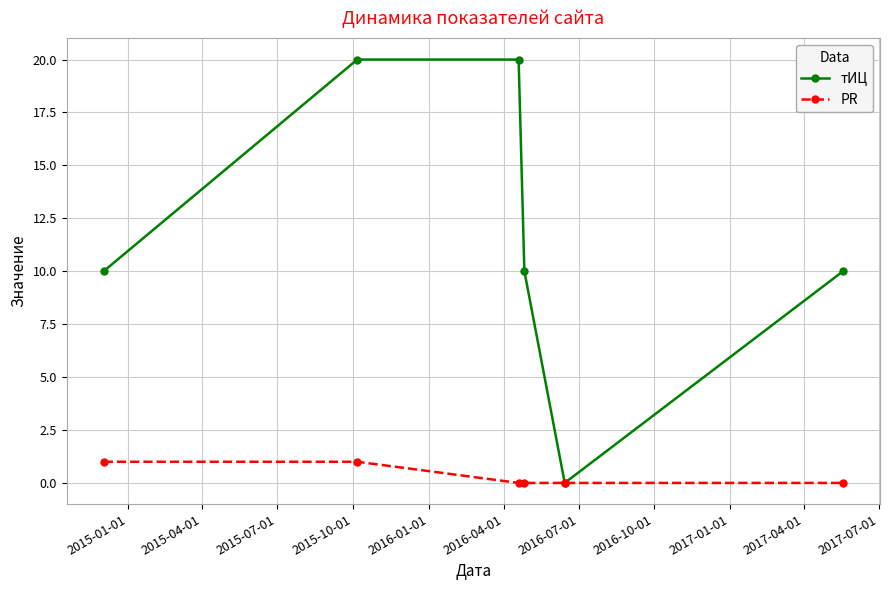

In тИЦ, how many points are lower than both neighbors (excluding endpoints)?

1